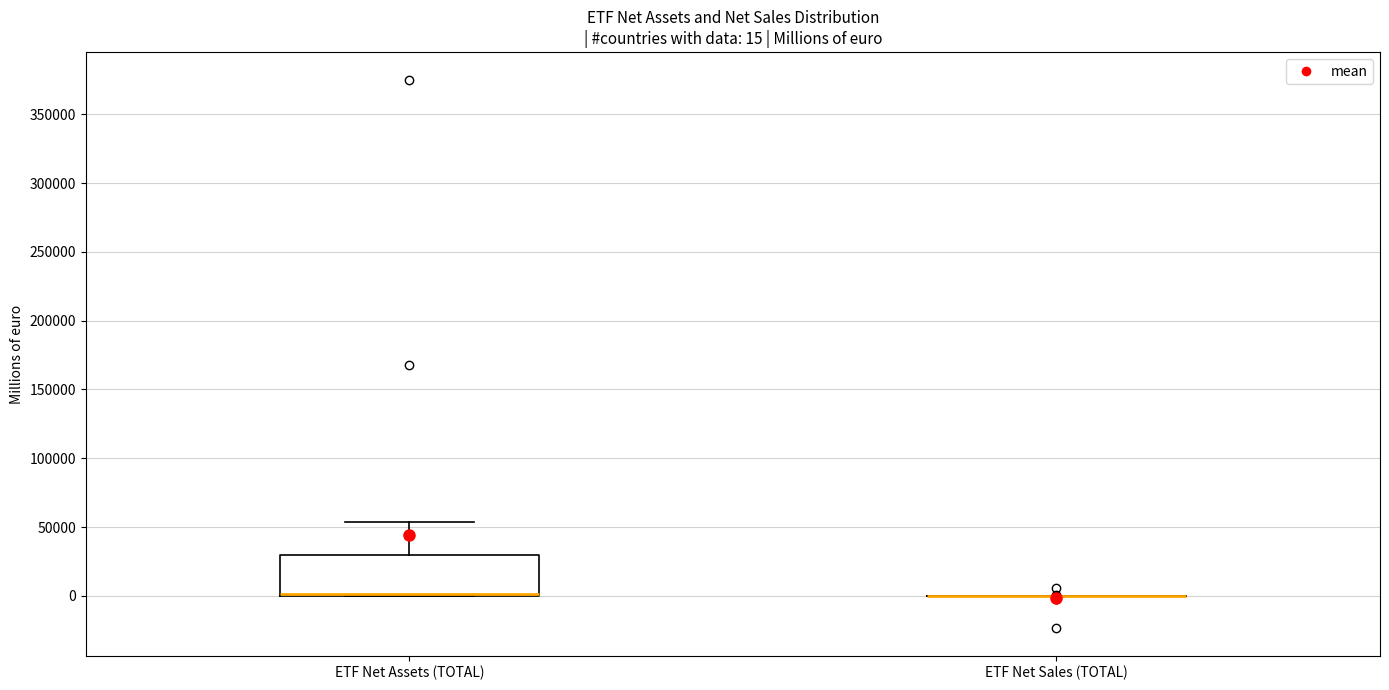

Comparing the boxes themselves (not the whiskers), which one is the tallest?

ETF Net Assets (TOTAL)